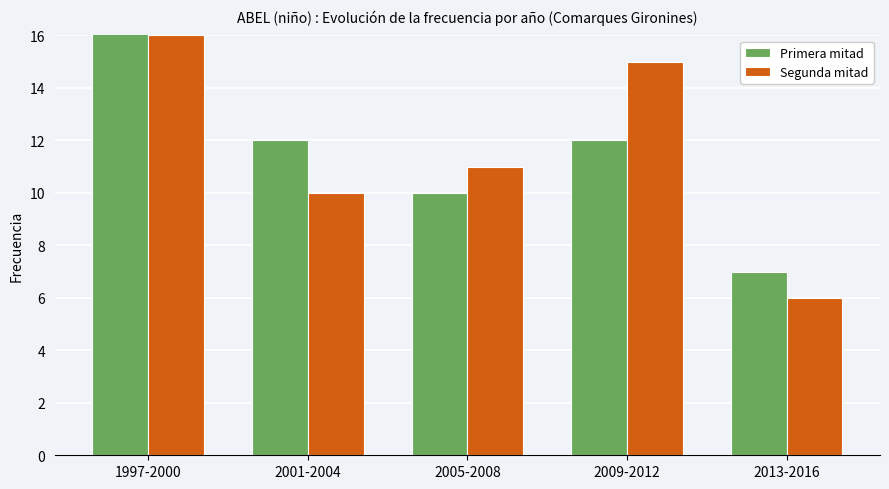

At which label does Segunda mitad first exceed 11?

1997-2000